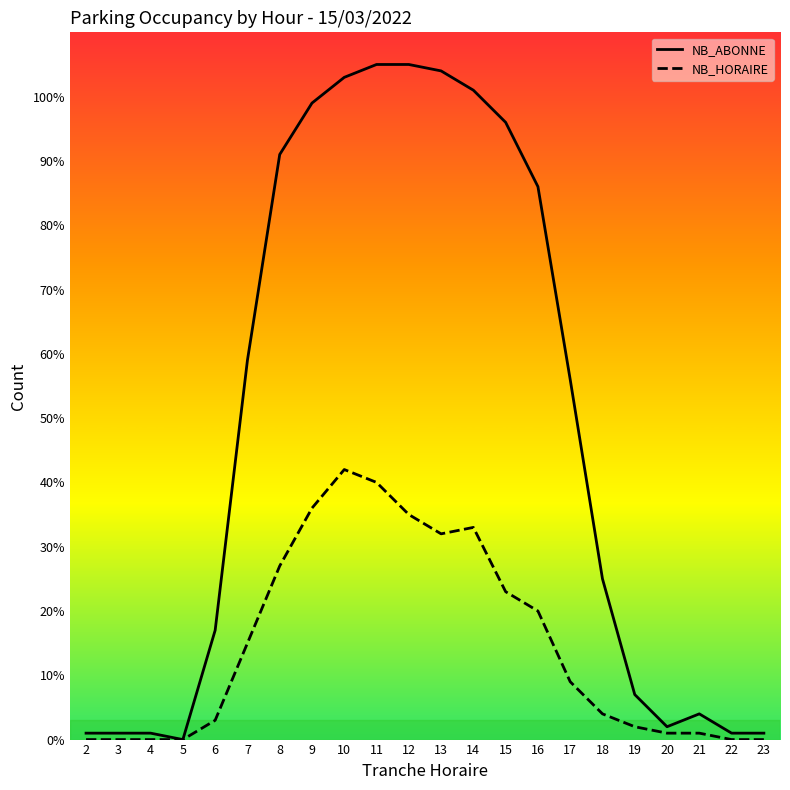

What is the spread (max minus min) of values at 10?

61